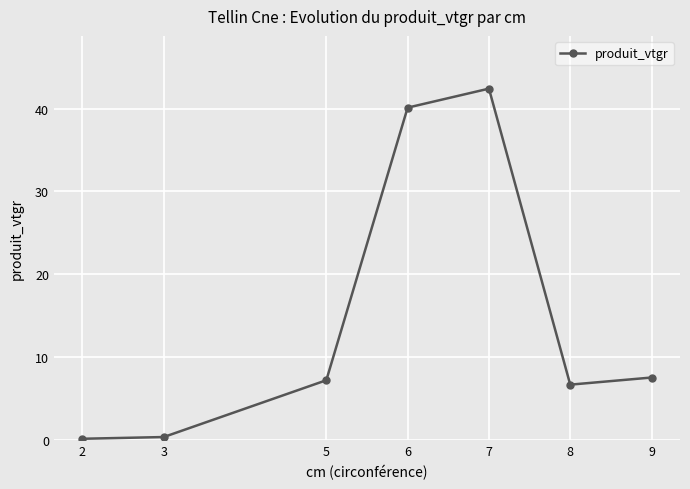

True or false: the data has more than 1 interior local peaks.

False